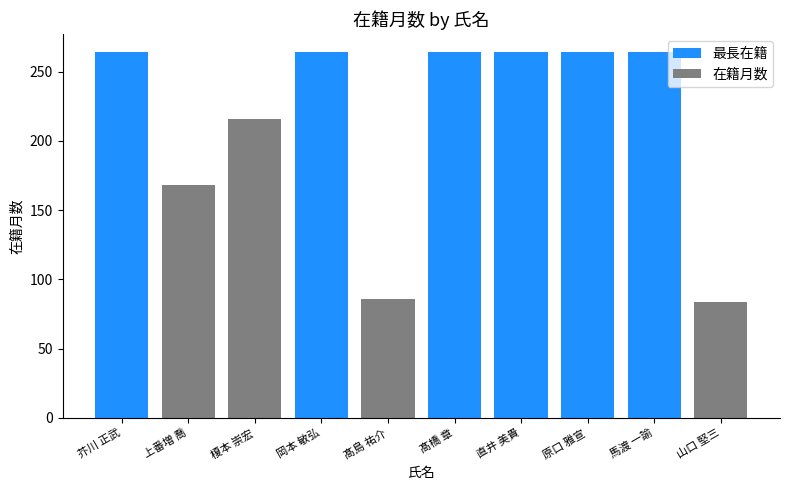

What is the sum of the values at 原口 雅宣 and 上番増 喬?

432